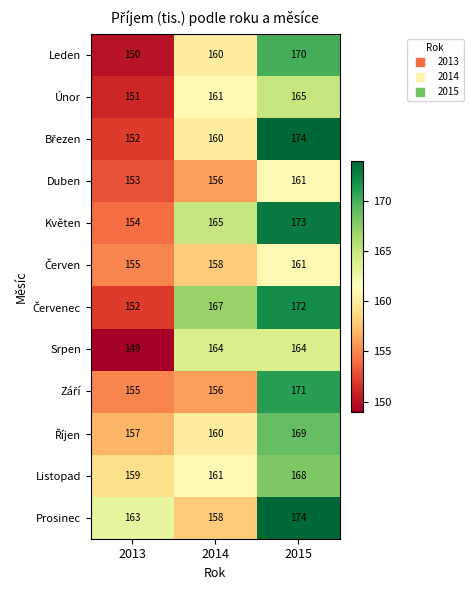

Where is Listopad nearest to the value 163?

2014